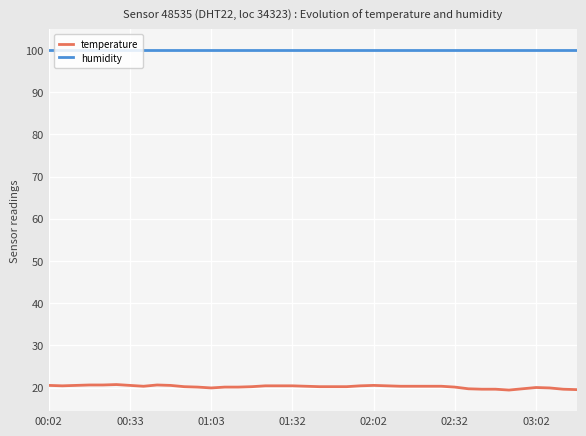

What is the average value of the temperature series?

20.2